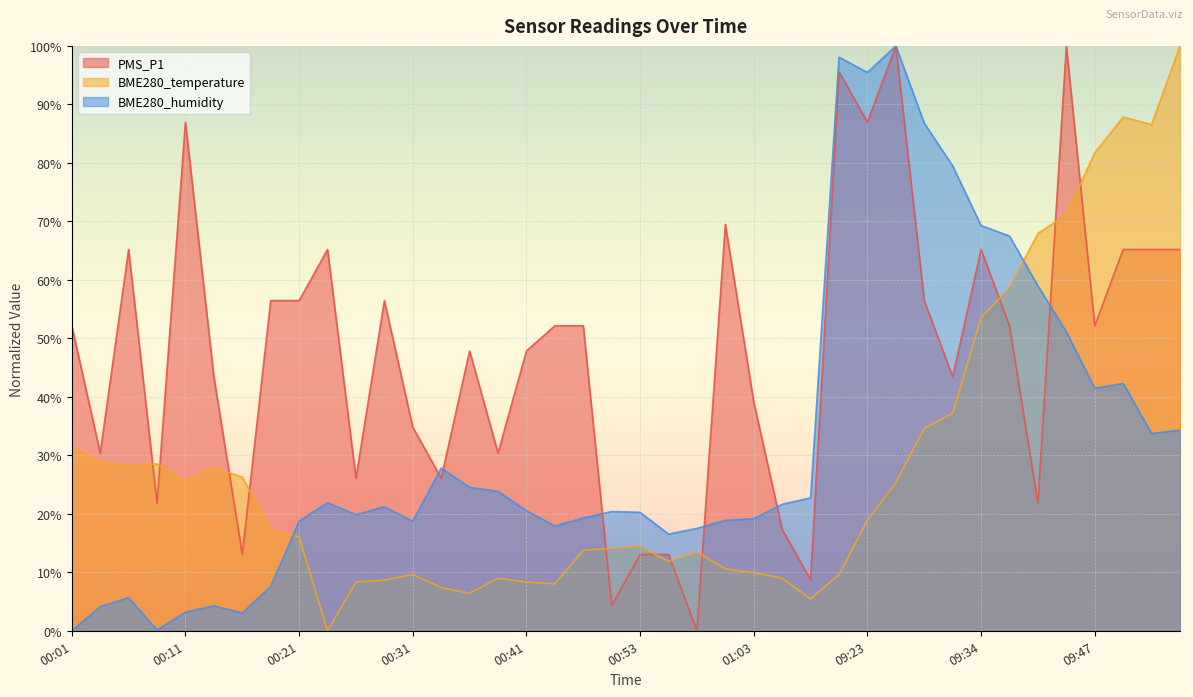

Reading right to left, list all the values displayed in this chart.

PMS_P1: 65.2	65.2	65.2	52.2	100.0	21.8	52.2	65.2	43.4	56.5	100.0	87.0	95.6	8.7	17.3	39.1	69.5	0.0	13.0	13.0	4.3	52.2	52.2	47.8	30.4	47.8	26.1	34.8	56.5	26.1	65.2	56.5	56.5	13.0	43.4	87.0	21.8	65.2	30.4	52.2
BME280_temperature: 100.0	86.5	87.8	81.7	71.2	67.9	58.7	53.5	37.2	34.6	25.3	18.9	9.6	5.4	9.0	9.9	10.6	13.5	11.9	14.4	14.1	13.8	8.0	8.3	9.0	6.4	7.4	9.6	8.7	8.3	0.0	16.0	17.3	26.3	27.9	25.6	28.5	28.2	28.8	31.4
BME280_humidity: 34.3	33.7	42.3	41.5	51.1	59.0	67.5	69.3	79.5	86.8	100.0	95.5	98.1	22.7	21.6	19.1	18.9	17.5	16.5	20.2	20.4	19.3	17.9	20.5	23.8	24.5	27.8	18.7	21.2	19.8	21.9	18.7	7.6	3.0	4.3	3.2	0.1	5.6	4.1	0.0